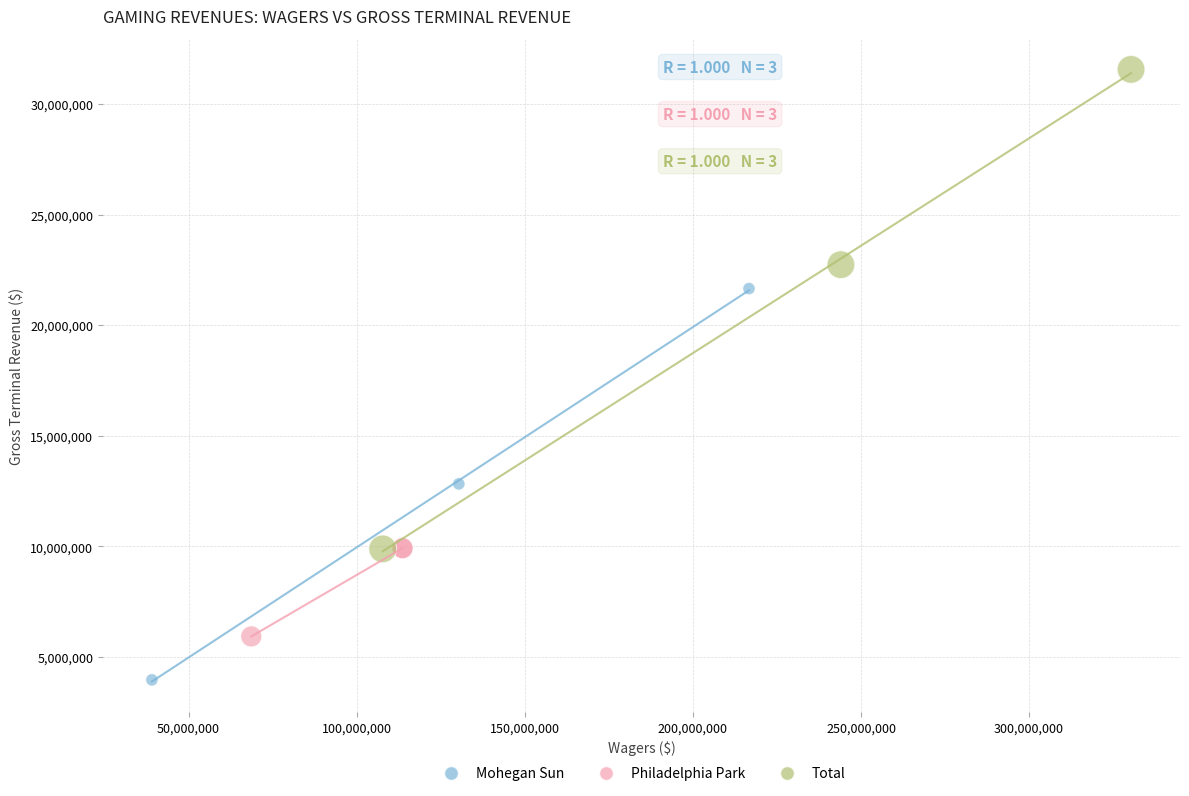

Which series has the widest spread of Y values?

Total